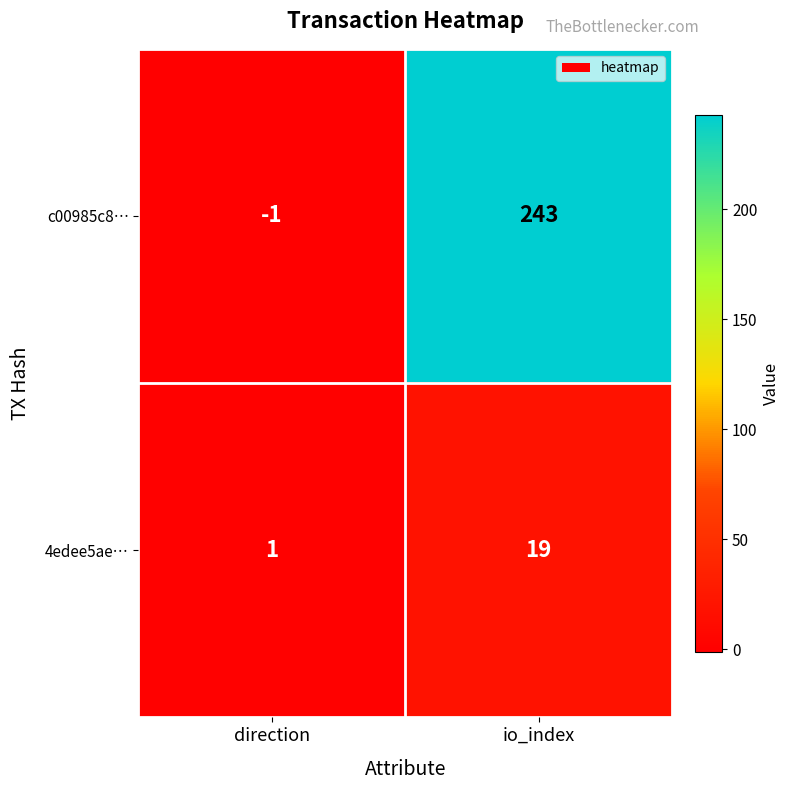

How many values in the 4edee5ae… series are below 19?

1